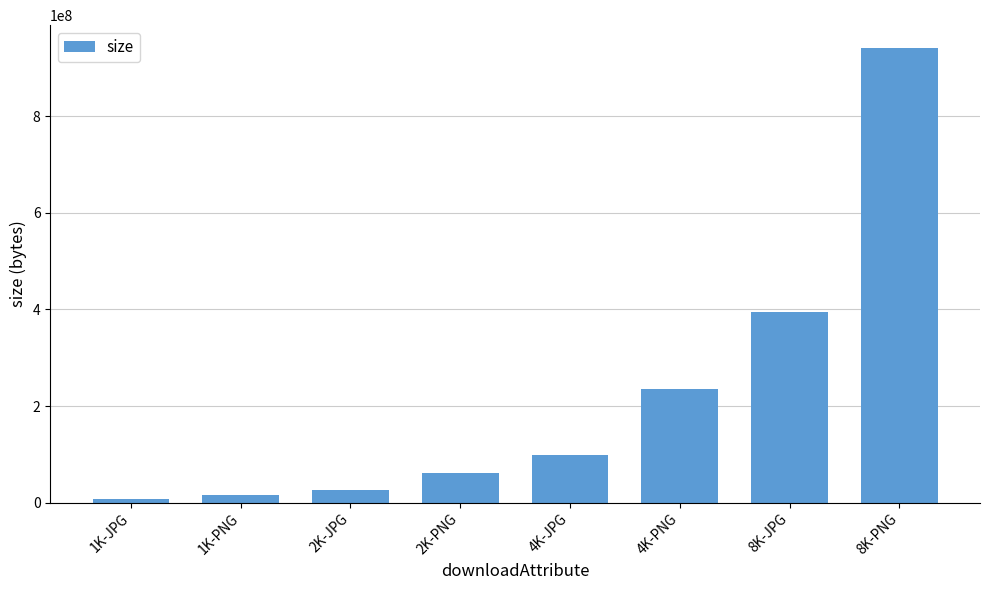

What is the minimum value shown in the chart?

8353257